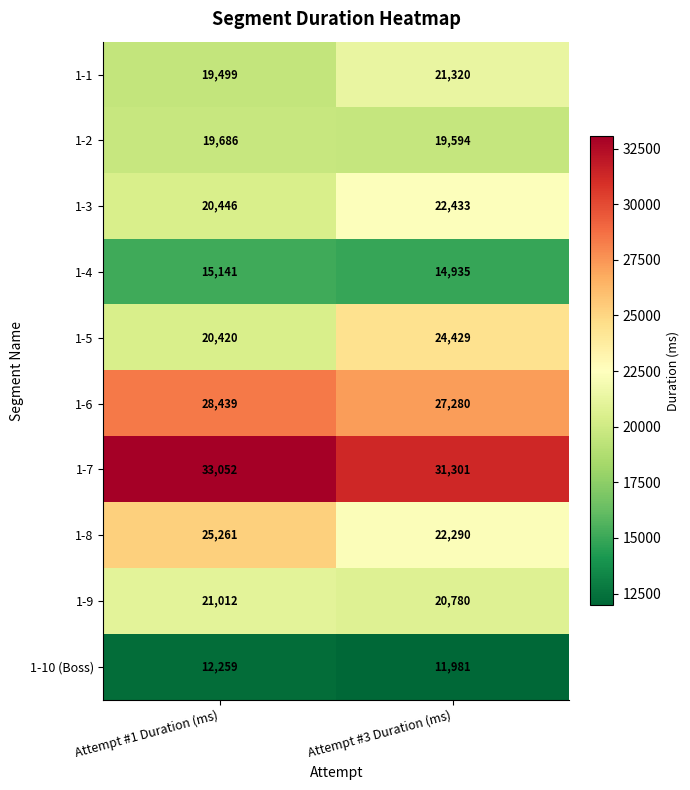

Which series has the largest total across all categories?

1-7